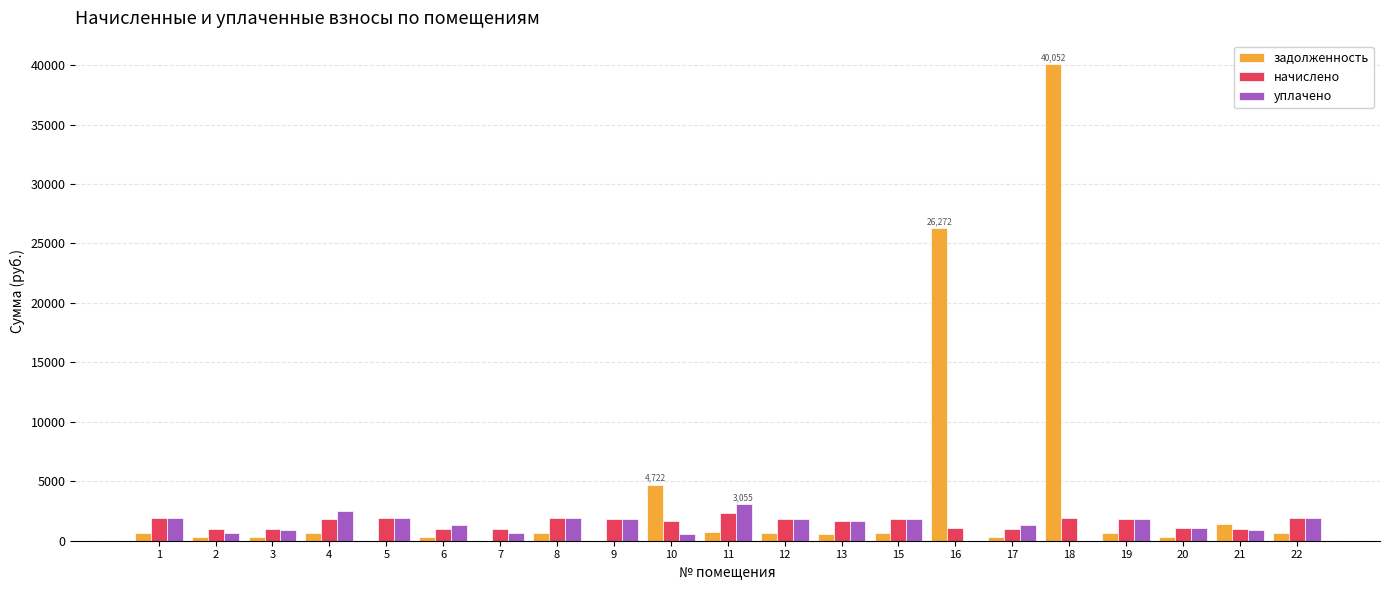

Which label corresponds to the largest value in the chart?

18